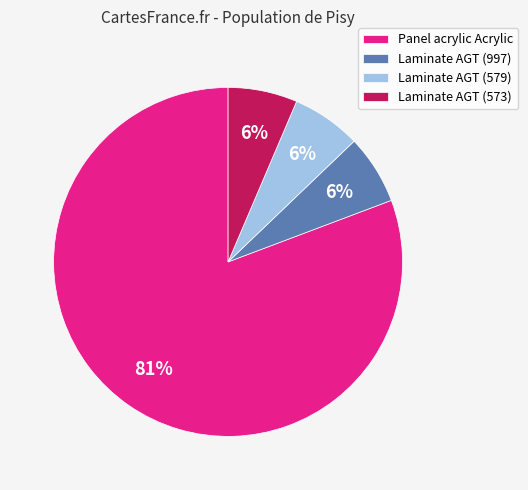

What percentage is the Laminate AGT (573) slice, to the nearest percent?

6%